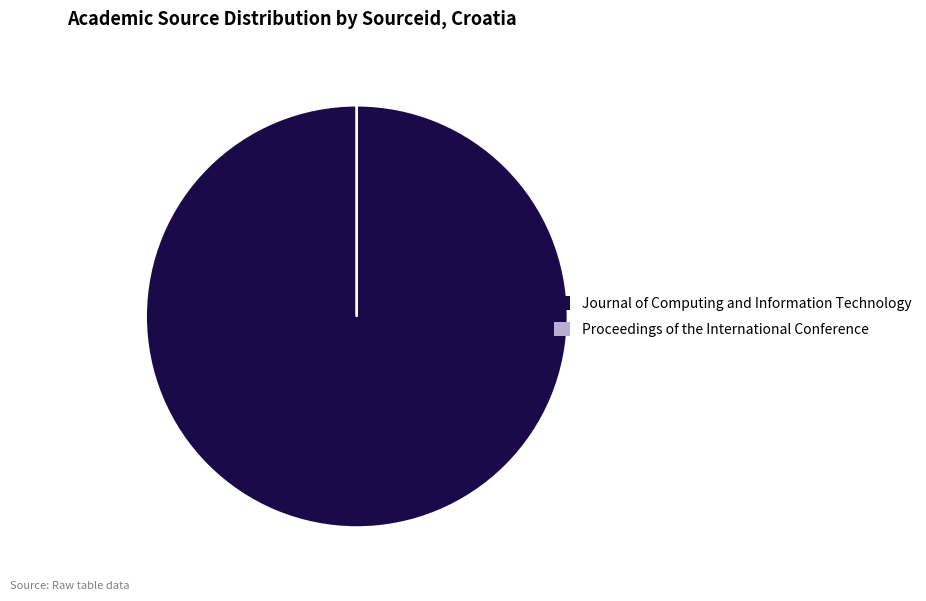

True or false: Journal of Computing and Information Technology accounts for 100% of the total.

True